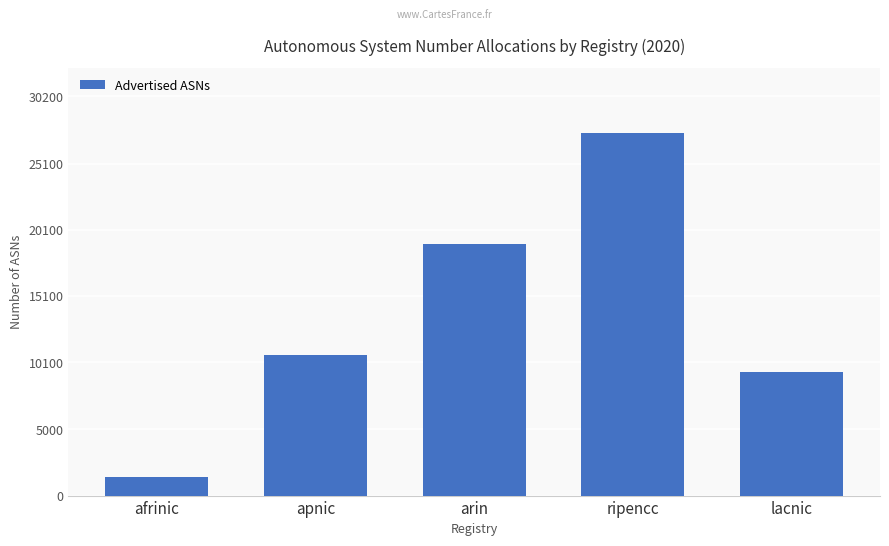

How many series are shown in this chart?

1